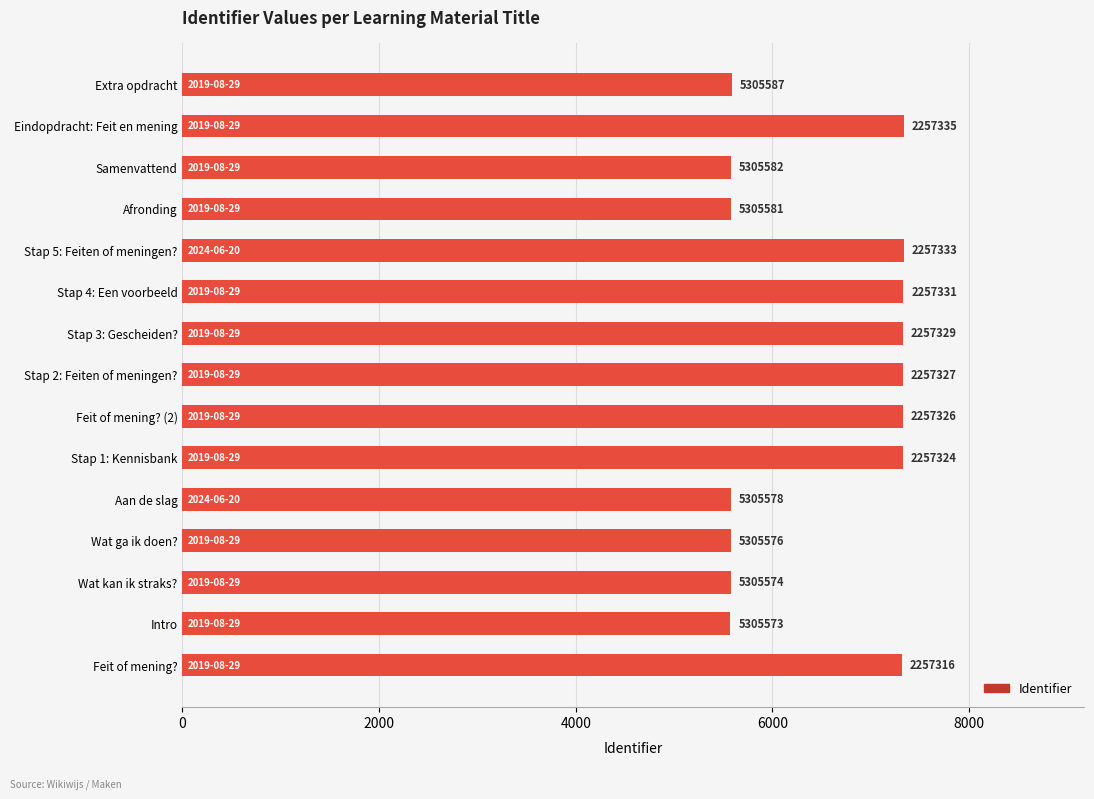

What is the average value?

6511